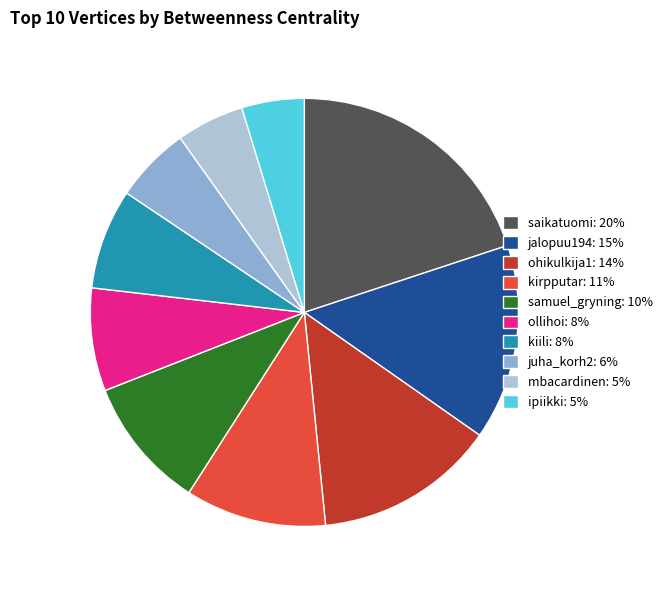

Does any single category account for the majority?

No